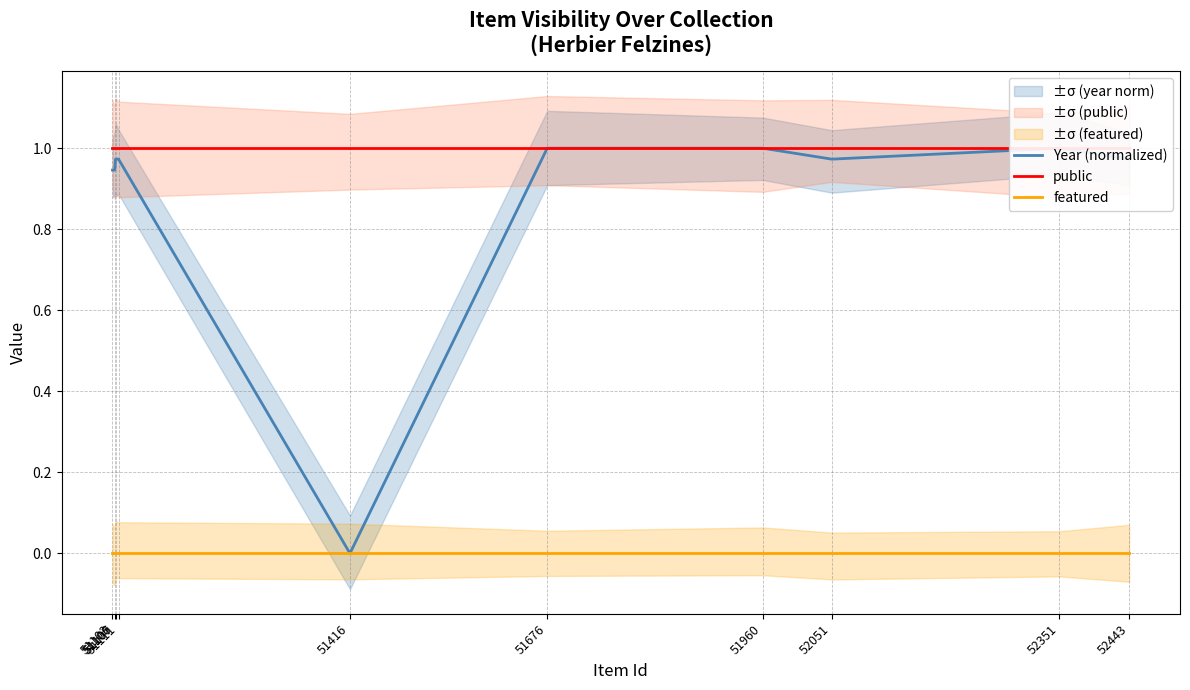

Reading left to right, list all the values displayed in this chart.

Year (normalized): 51103=0.9	51106=0.9	51107=1.0	51111=1.0	51416=0.0	51676=1.0	51960=1.0	52051=1.0	52351=1.0	52443=1.0
public: 51103=1.0	51106=1.0	51107=1.0	51111=1.0	51416=1.0	51676=1.0	51960=1.0	52051=1.0	52351=1.0	52443=1.0
featured: 51103=0.0	51106=0.0	51107=0.0	51111=0.0	51416=0.0	51676=0.0	51960=0.0	52051=0.0	52351=0.0	52443=0.0